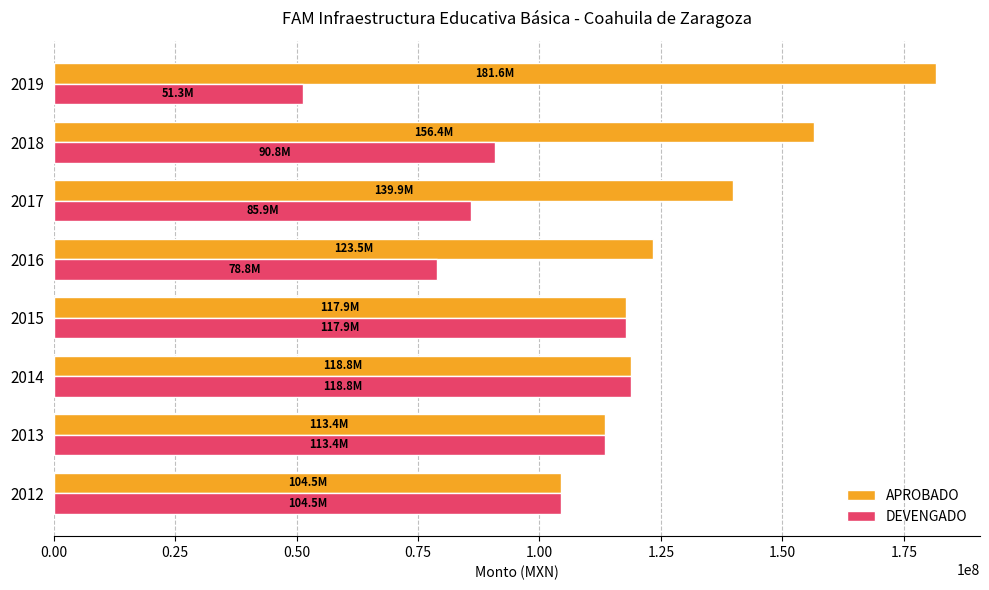

At which category is the sum across all series the highest?

2018